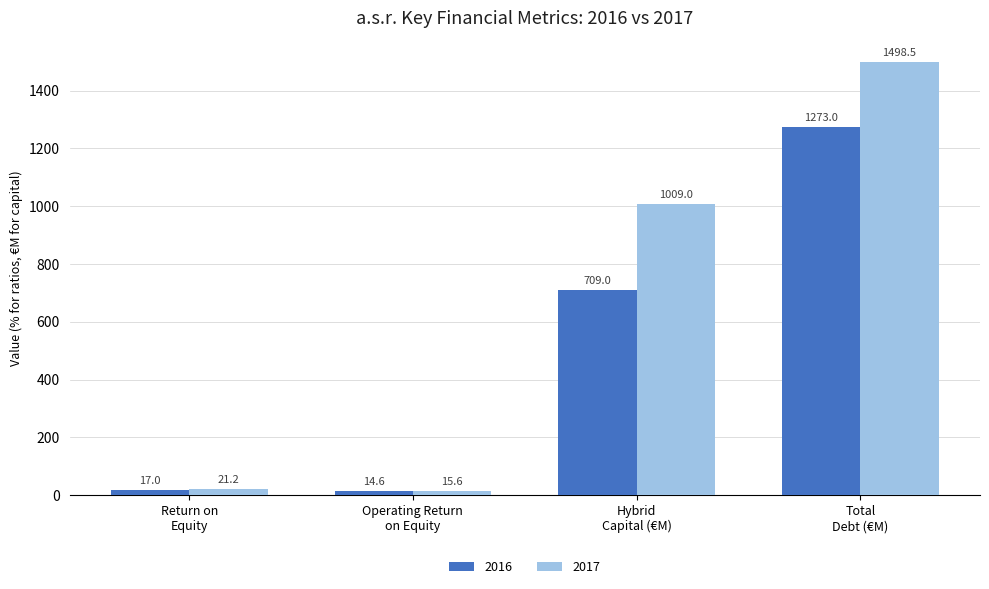

What is the label of the 4th bar from the right?

Return on
Equity